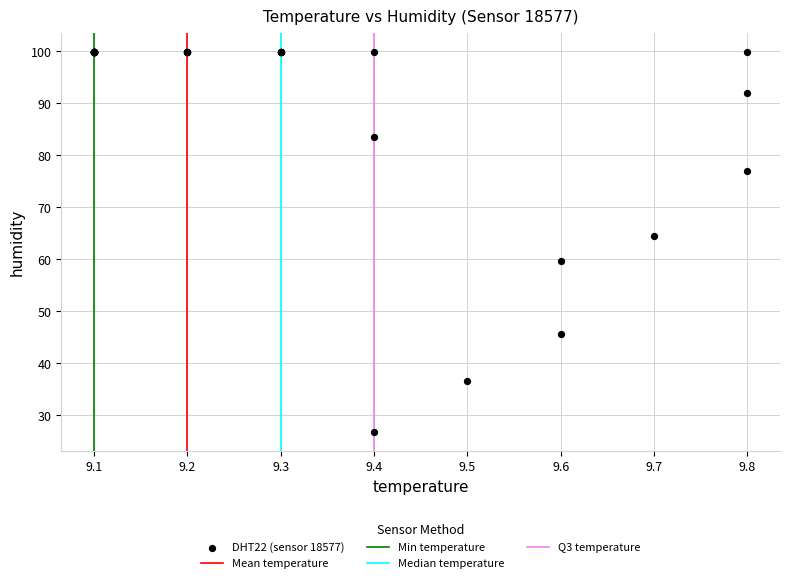

What Y value in the scatter plot is closest to 63?

64.4